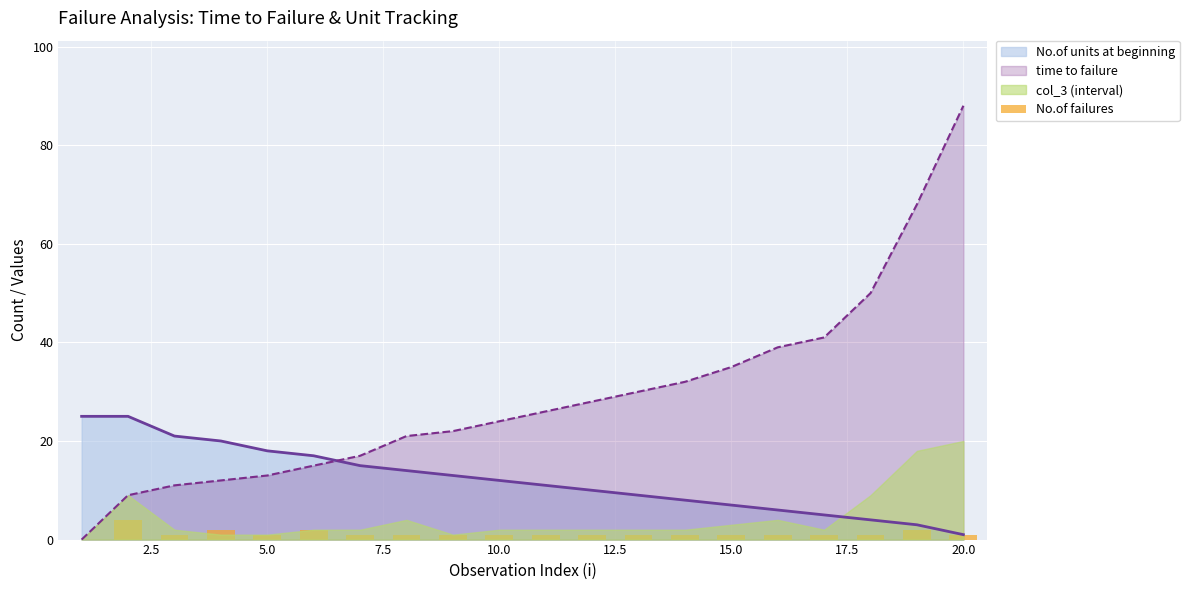

What is the maximum value for time to failure?

88